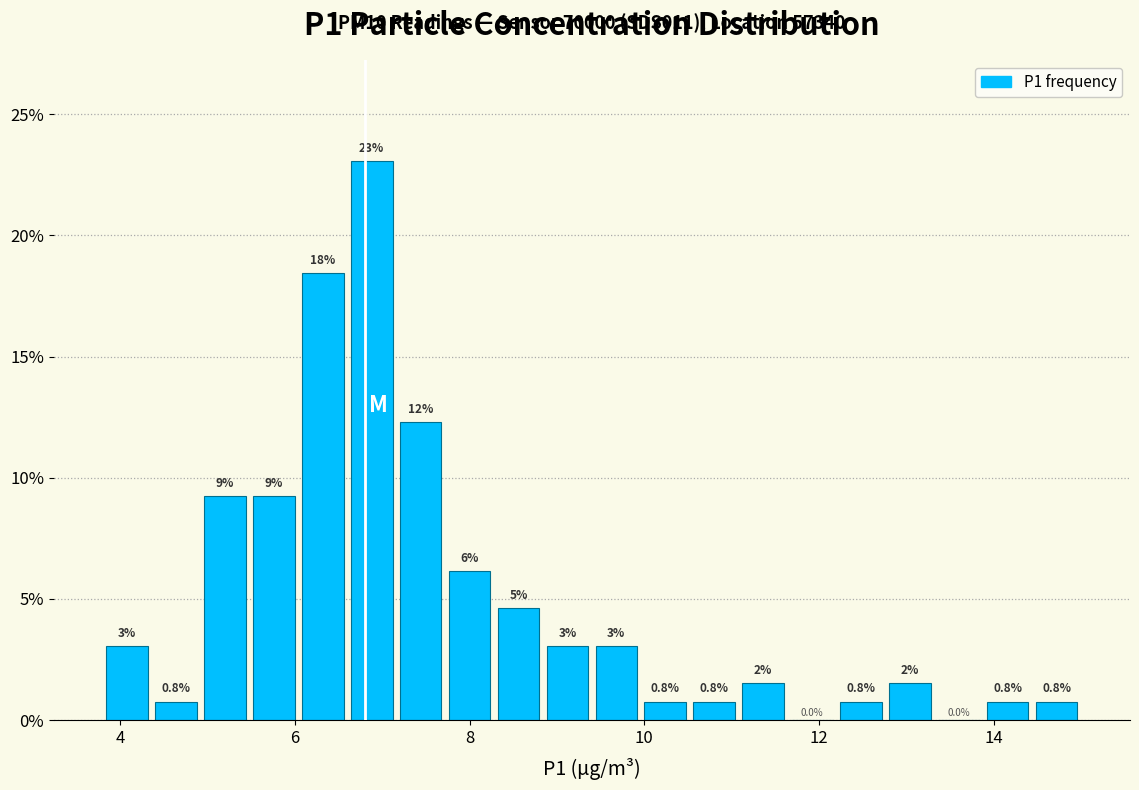

Around what value on the x-axis is the tallest bar? Give the approximate position of its centre, as read against the axis.

6.8